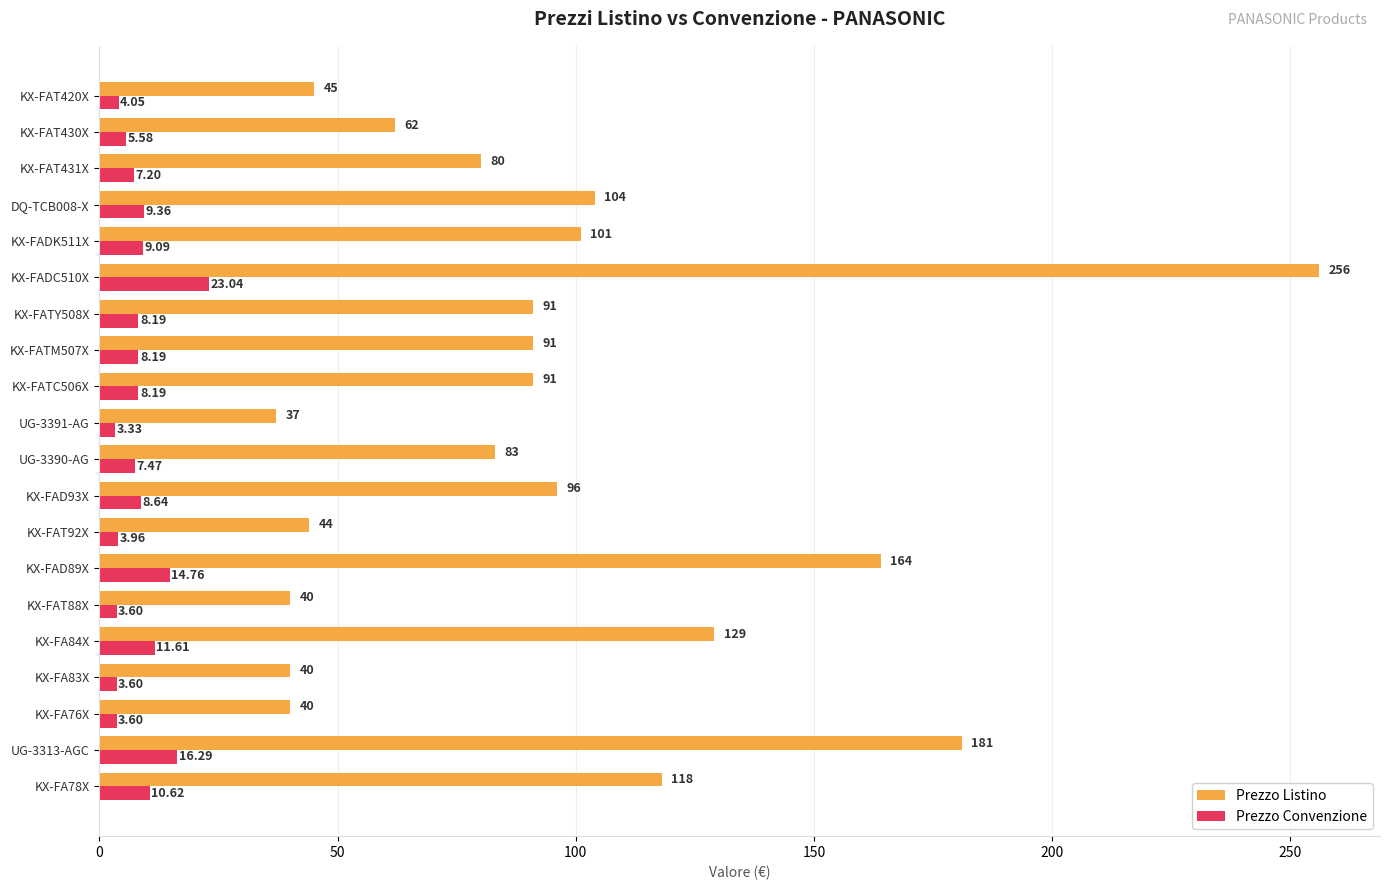

What is the maximum value for Prezzo Listino?

256.0